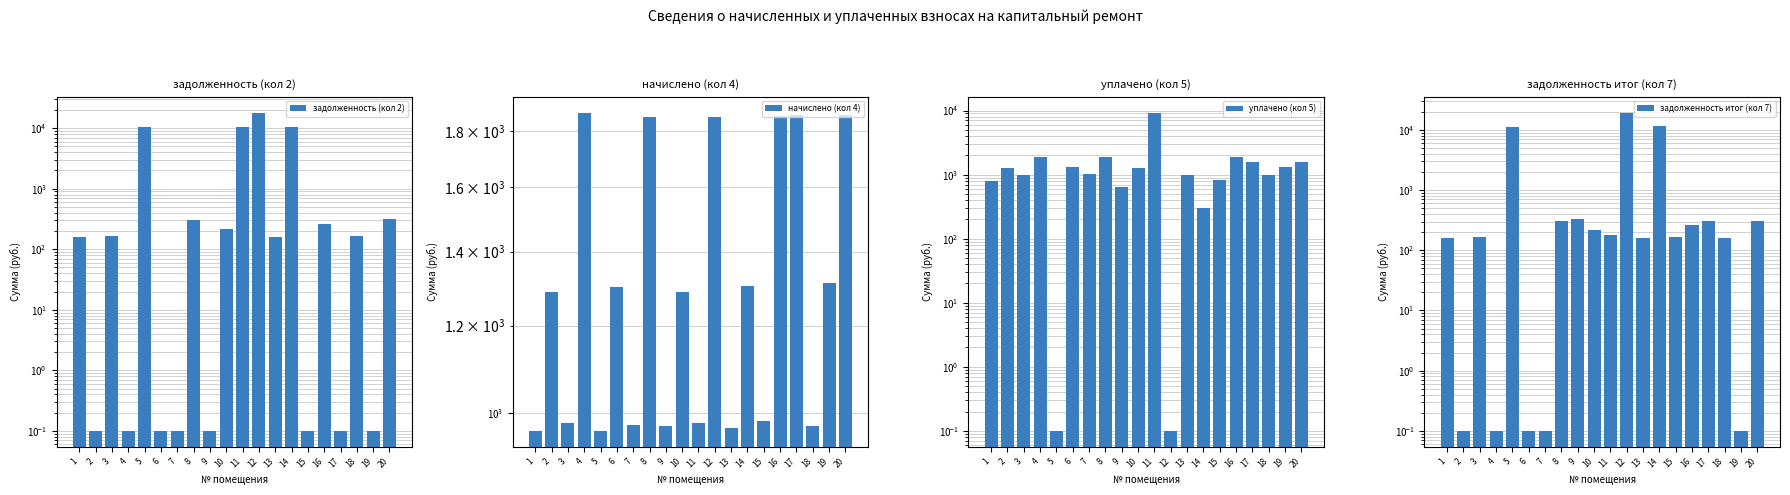

Between 13 and 17, which series saw the biggest shift?

начислено (кол 4)